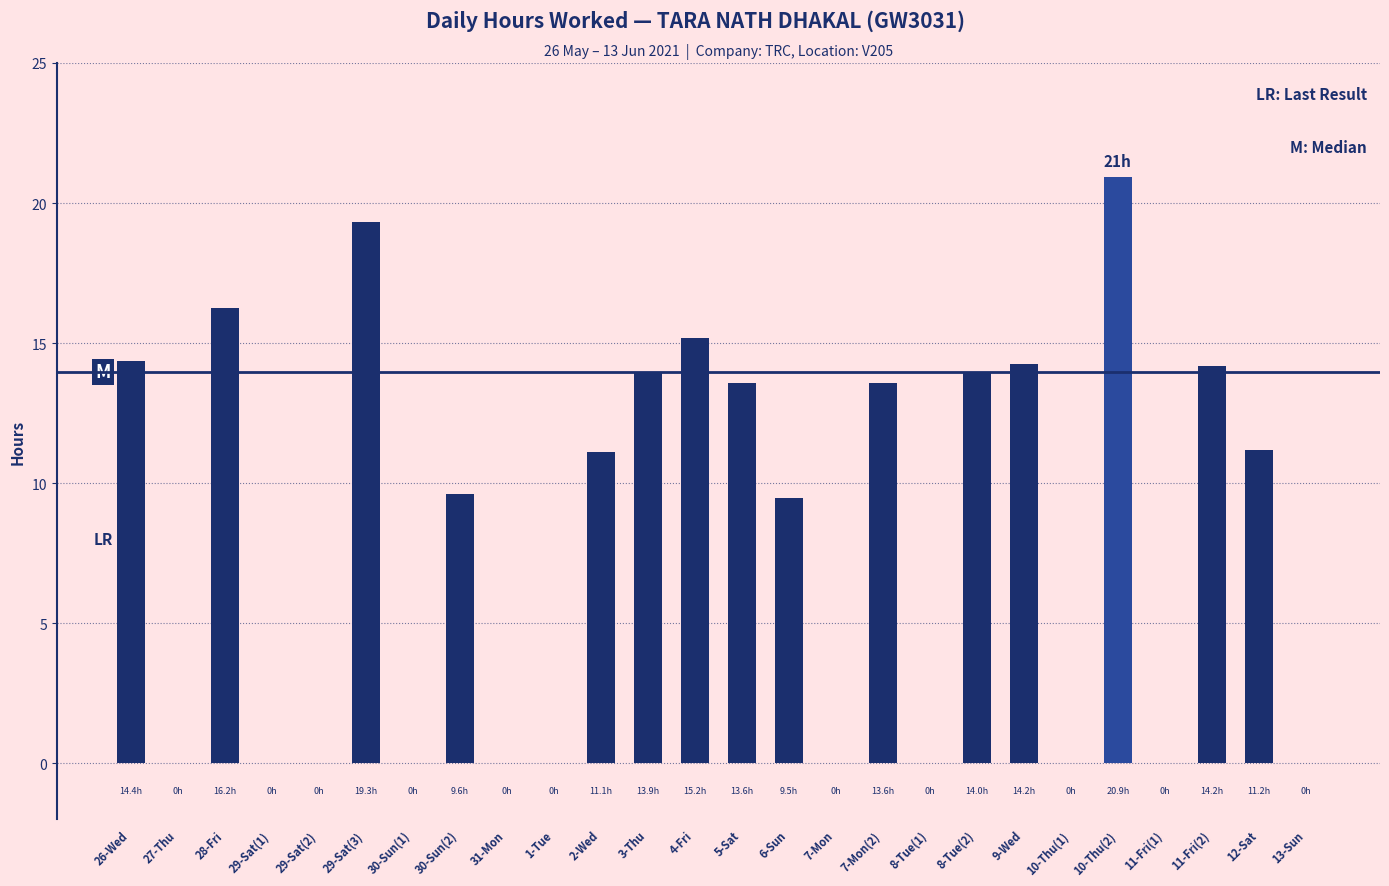

Count the number of values greater than 11.

13